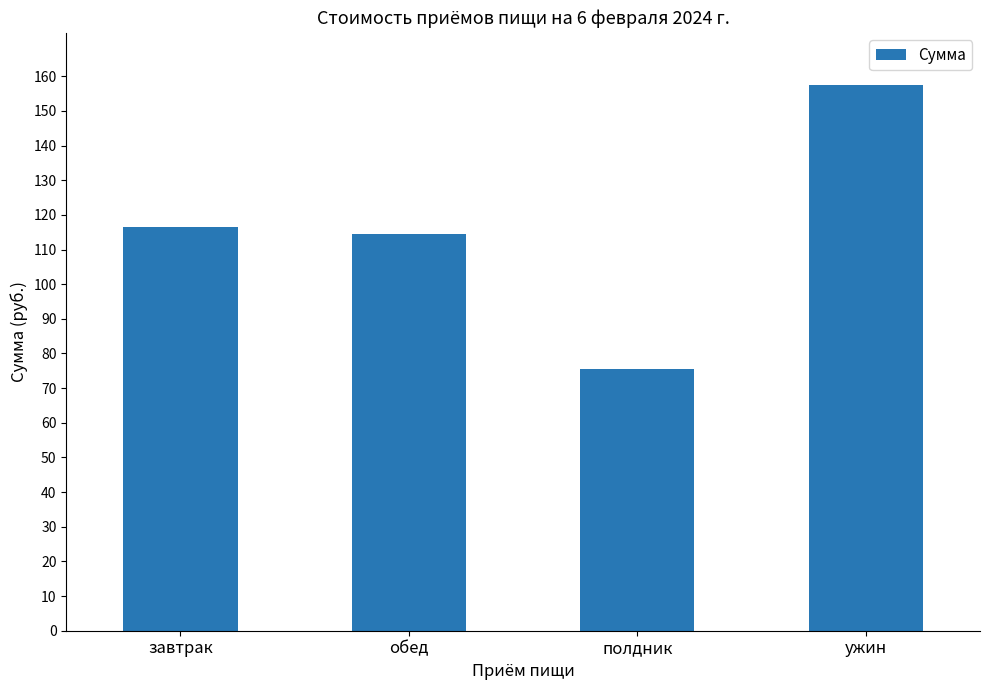

What value does the data have at ужин?

157.5